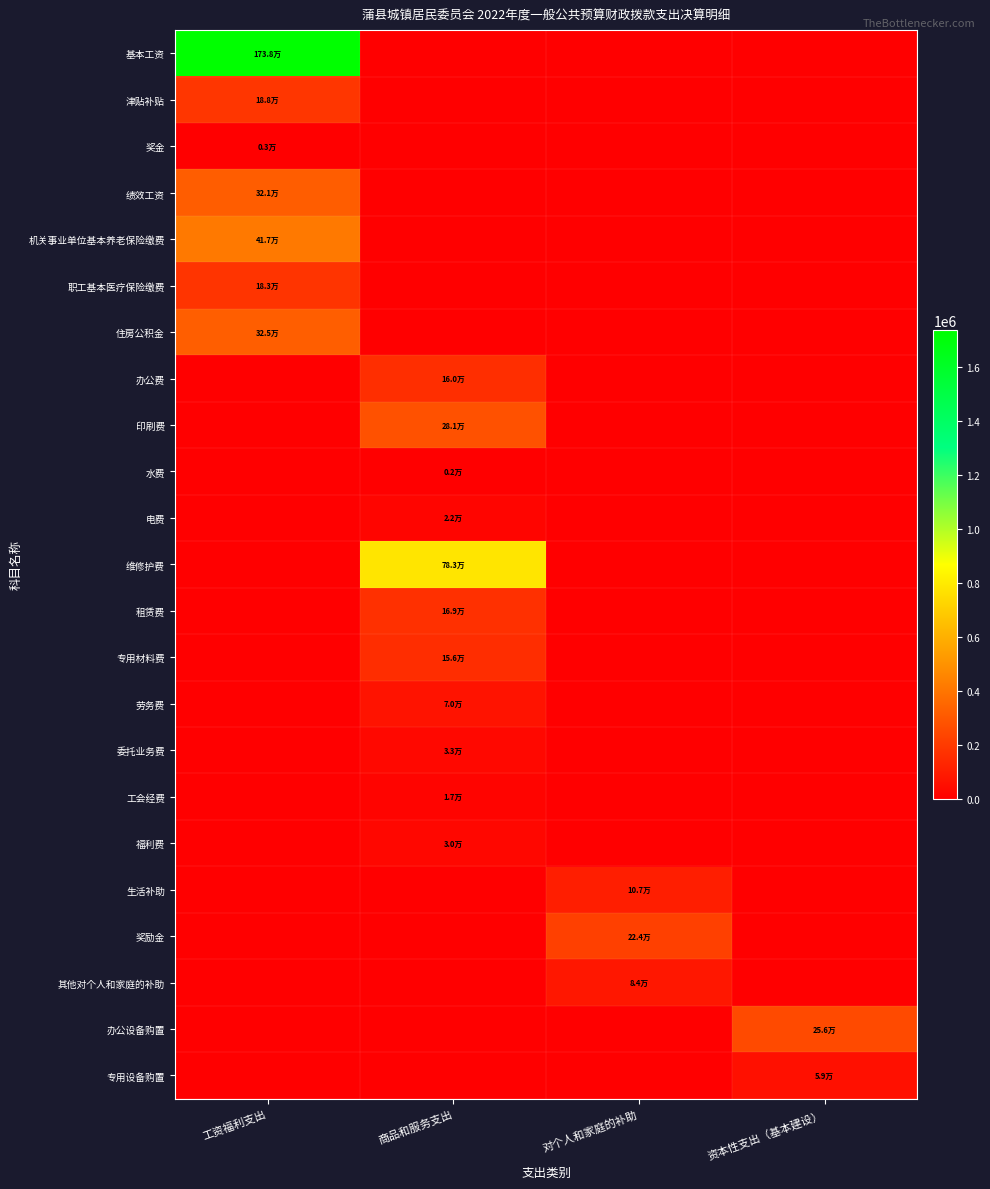

Reading left to right, extract all data points from this chart.

基本工资: 工资福利支出=1738286.5	商品和服务支出=0.0	对个人和家庭的补助=0.0	资本性支出（基本建设）=0.0
津贴补贴: 工资福利支出=187764.0	商品和服务支出=0.0	对个人和家庭的补助=0.0	资本性支出（基本建设）=0.0
奖金: 工资福利支出=3229.0	商品和服务支出=0.0	对个人和家庭的补助=0.0	资本性支出（基本建设）=0.0
绩效工资: 工资福利支出=321355.0	商品和服务支出=0.0	对个人和家庭的补助=0.0	资本性支出（基本建设）=0.0
机关事业单位基本养老保险缴费: 工资福利支出=416910.7	商品和服务支出=0.0	对个人和家庭的补助=0.0	资本性支出（基本建设）=0.0
职工基本医疗保险缴费: 工资福利支出=182539.3	商品和服务支出=0.0	对个人和家庭的补助=0.0	资本性支出（基本建设）=0.0
住房公积金: 工资福利支出=324790.1	商品和服务支出=0.0	对个人和家庭的补助=0.0	资本性支出（基本建设）=0.0
办公费: 工资福利支出=0.0	商品和服务支出=159596.0	对个人和家庭的补助=0.0	资本性支出（基本建设）=0.0
印刷费: 工资福利支出=0.0	商品和服务支出=281429.5	对个人和家庭的补助=0.0	资本性支出（基本建设）=0.0
水费: 工资福利支出=0.0	商品和服务支出=2100.0	对个人和家庭的补助=0.0	资本性支出（基本建设）=0.0
电费: 工资福利支出=0.0	商品和服务支出=22451.4	对个人和家庭的补助=0.0	资本性支出（基本建设）=0.0
维修护费: 工资福利支出=0.0	商品和服务支出=782811.8	对个人和家庭的补助=0.0	资本性支出（基本建设）=0.0
租赁费: 工资福利支出=0.0	商品和服务支出=169119.0	对个人和家庭的补助=0.0	资本性支出（基本建设）=0.0
专用材料费: 工资福利支出=0.0	商品和服务支出=156400.0	对个人和家庭的补助=0.0	资本性支出（基本建设）=0.0
劳务费: 工资福利支出=0.0	商品和服务支出=70290.0	对个人和家庭的补助=0.0	资本性支出（基本建设）=0.0
委托业务费: 工资福利支出=0.0	商品和服务支出=33000.0	对个人和家庭的补助=0.0	资本性支出（基本建设）=0.0
工会经费: 工资福利支出=0.0	商品和服务支出=17399.0	对个人和家庭的补助=0.0	资本性支出（基本建设）=0.0
福利费: 工资福利支出=0.0	商品和服务支出=30447.0	对个人和家庭的补助=0.0	资本性支出（基本建设）=0.0
生活补助: 工资福利支出=0.0	商品和服务支出=0.0	对个人和家庭的补助=107108.0	资本性支出（基本建设）=0.0
奖励金: 工资福利支出=0.0	商品和服务支出=0.0	对个人和家庭的补助=223500.0	资本性支出（基本建设）=0.0
其他对个人和家庭的补助: 工资福利支出=0.0	商品和服务支出=0.0	对个人和家庭的补助=84000.0	资本性支出（基本建设）=0.0
办公设备购置: 工资福利支出=0.0	商品和服务支出=0.0	对个人和家庭的补助=0.0	资本性支出（基本建设）=256196.0
专用设备购置: 工资福利支出=0.0	商品和服务支出=0.0	对个人和家庭的补助=0.0	资本性支出（基本建设）=58794.0